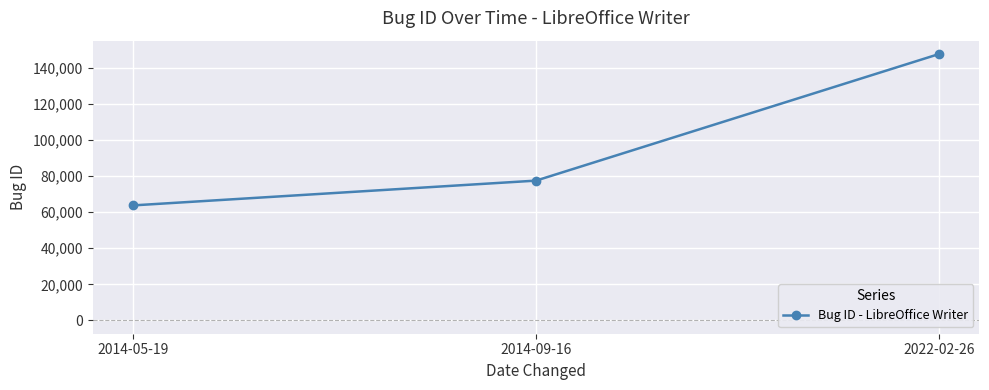

The chart shows a value of 147670 at 2022-02-26. True or false?

True